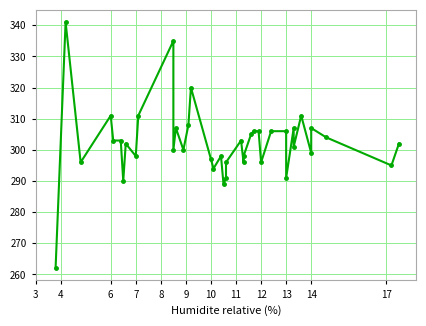

Reading left to right, list all the values displayed in this chart.

262	341	296	311	303	303	290	302	298	311	335	300	307	300	308	320	297	294	298	289	291	296	303	296	298	305	306	306	296	306	306	291	307	301	311	299	307	304	295	302